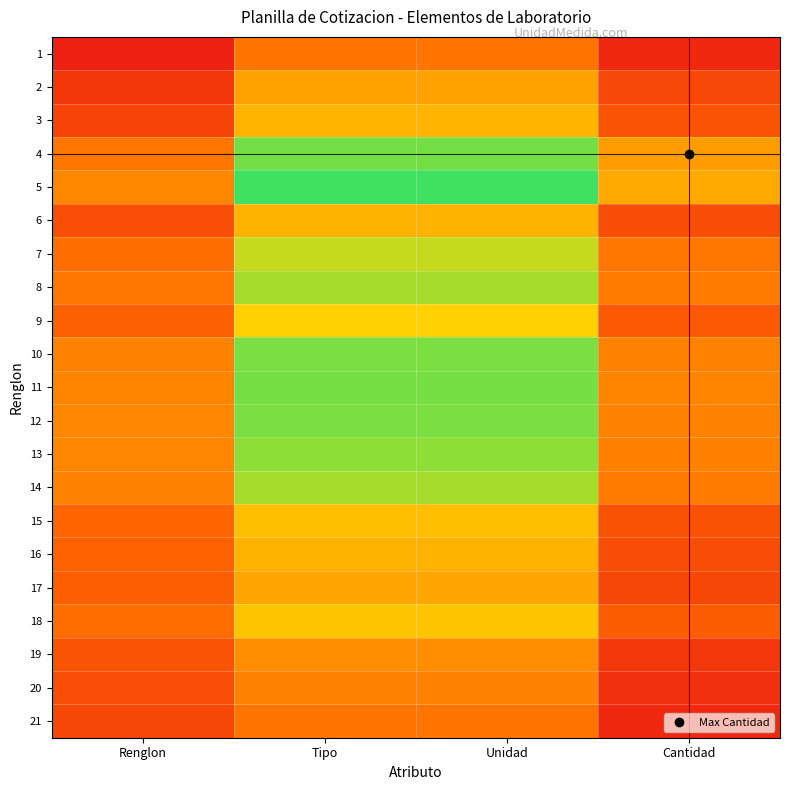

Reading left to right, extract all data points from this chart.

1: Renglon=0.1	Tipo=0.3	Unidad=0.3	Cantidad=0.1
2: Renglon=0.1	Tipo=0.4	Unidad=0.4	Cantidad=0.2
3: Renglon=0.2	Tipo=0.4	Unidad=0.4	Cantidad=0.2
4: Renglon=0.3	Tipo=0.6	Unidad=0.6	Cantidad=0.4
5: Renglon=0.3	Tipo=0.7	Unidad=0.7	Cantidad=0.4
6: Renglon=0.2	Tipo=0.4	Unidad=0.4	Cantidad=0.2
7: Renglon=0.3	Tipo=0.6	Unidad=0.6	Cantidad=0.3
8: Renglon=0.3	Tipo=0.6	Unidad=0.6	Cantidad=0.3
9: Renglon=0.2	Tipo=0.5	Unidad=0.5	Cantidad=0.2
10: Renglon=0.3	Tipo=0.6	Unidad=0.6	Cantidad=0.3
11: Renglon=0.3	Tipo=0.6	Unidad=0.6	Cantidad=0.3
12: Renglon=0.3	Tipo=0.6	Unidad=0.6	Cantidad=0.3
13: Renglon=0.3	Tipo=0.6	Unidad=0.6	Cantidad=0.3
14: Renglon=0.3	Tipo=0.6	Unidad=0.6	Cantidad=0.3
15: Renglon=0.2	Tipo=0.4	Unidad=0.4	Cantidad=0.2
16: Renglon=0.2	Tipo=0.4	Unidad=0.4	Cantidad=0.2
17: Renglon=0.2	Tipo=0.4	Unidad=0.4	Cantidad=0.2
18: Renglon=0.3	Tipo=0.5	Unidad=0.5	Cantidad=0.2
19: Renglon=0.2	Tipo=0.3	Unidad=0.3	Cantidad=0.1
20: Renglon=0.2	Tipo=0.3	Unidad=0.3	Cantidad=0.1
21: Renglon=0.2	Tipo=0.3	Unidad=0.3	Cantidad=0.1